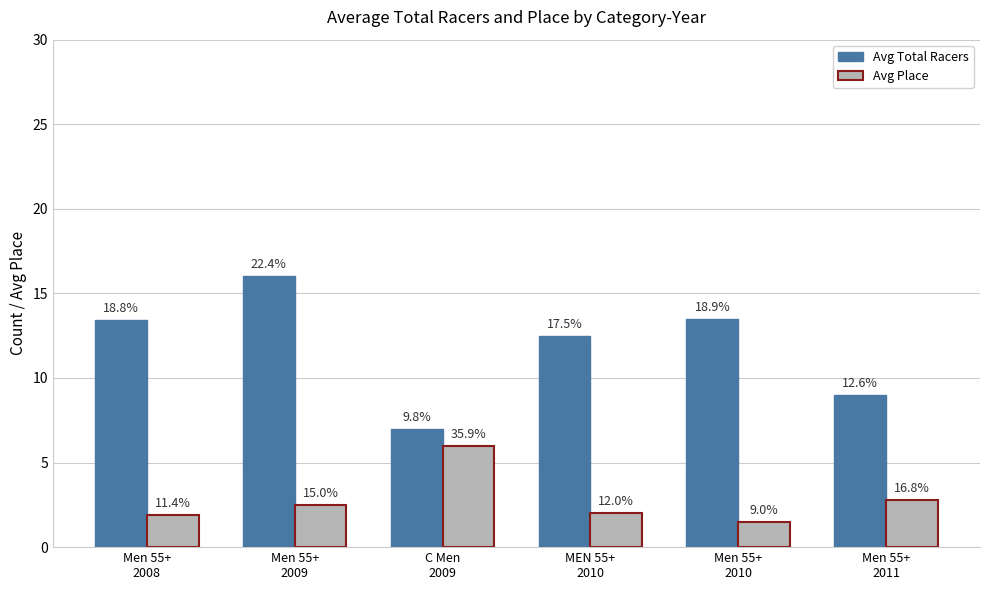

What is the average value of the Avg Place series?

2.8